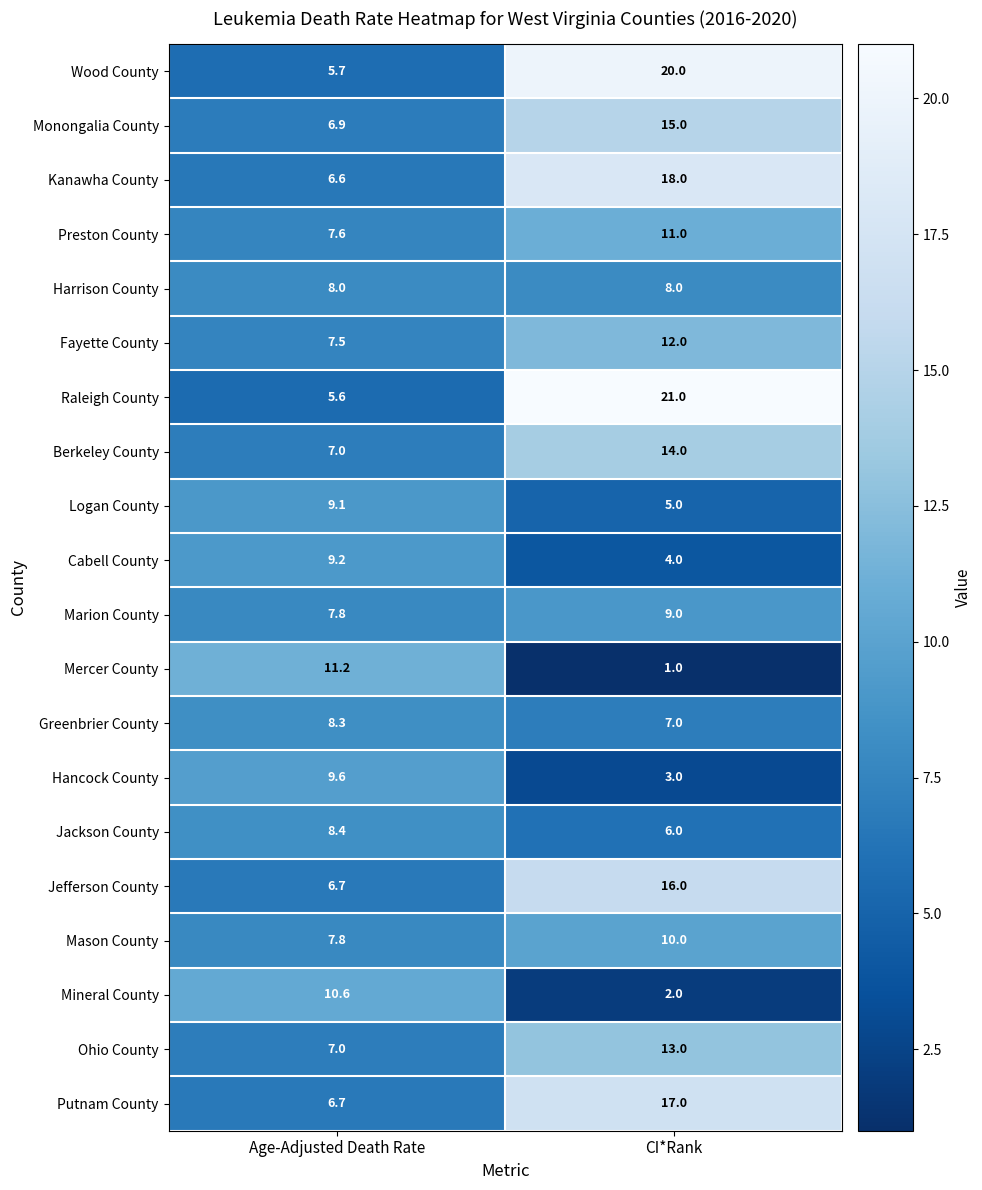

Rank the series by their maximum value, from highest to lowest.

Raleigh County, Wood County, Kanawha County, Putnam County, Jefferson County, Monongalia County, Berkeley County, Ohio County, Fayette County, Mercer County, Preston County, Mineral County, Mason County, Hancock County, Cabell County, Logan County, Marion County, Jackson County, Greenbrier County, Harrison County